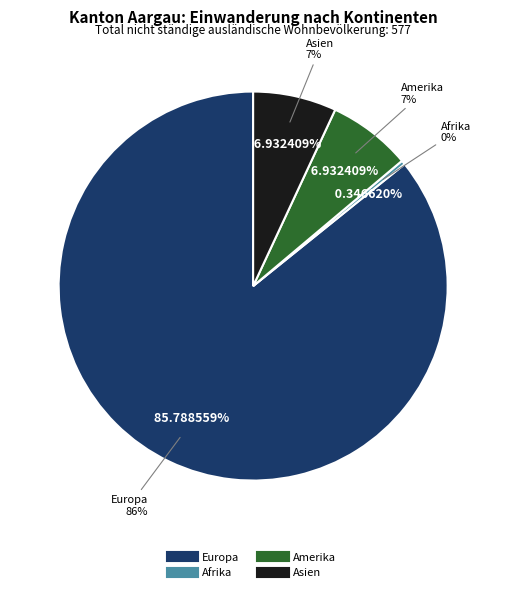

Which slice is the smallest?

Afrika